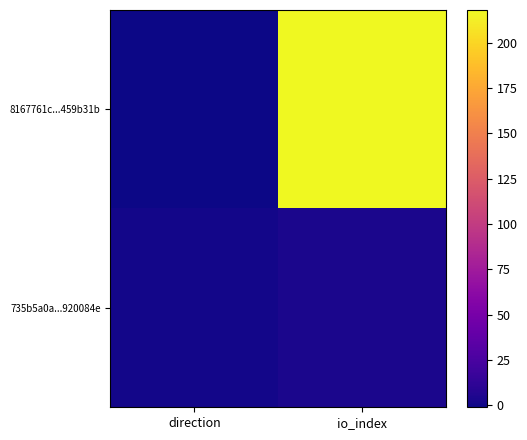

How many series are shown in this chart?

2